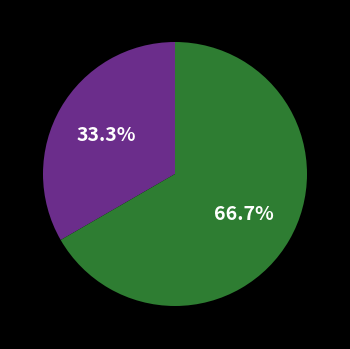

Is there any slice that represents more than half of the pie?

Yes